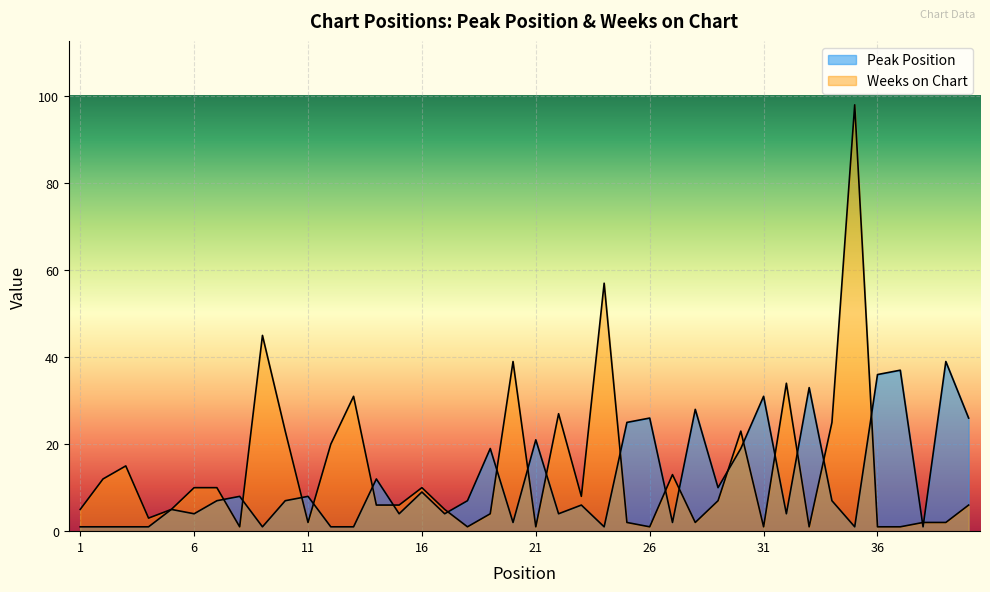

How many interior local valleys does the Weeks on Chart series have?

10